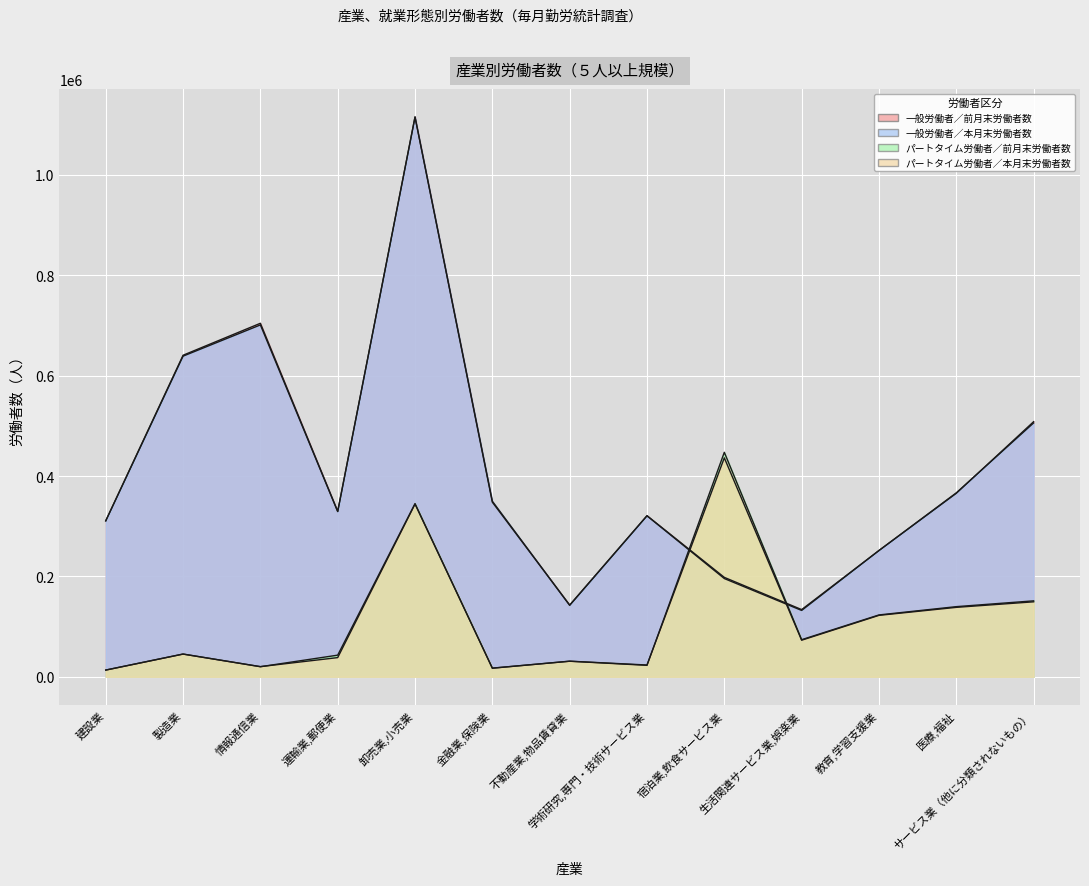

Where is the first local maximum for 一般労働者／前月末労働者数?

情報通信業